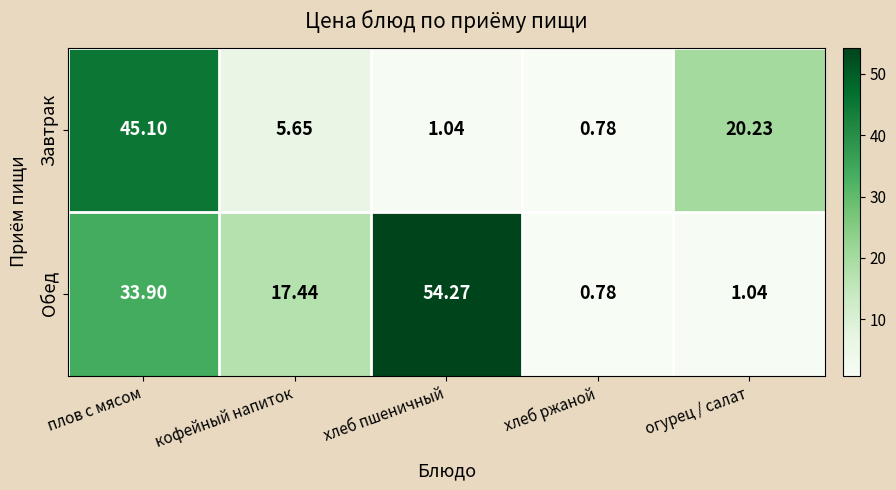

At which category is the sum across all series the highest?

плов с мясом